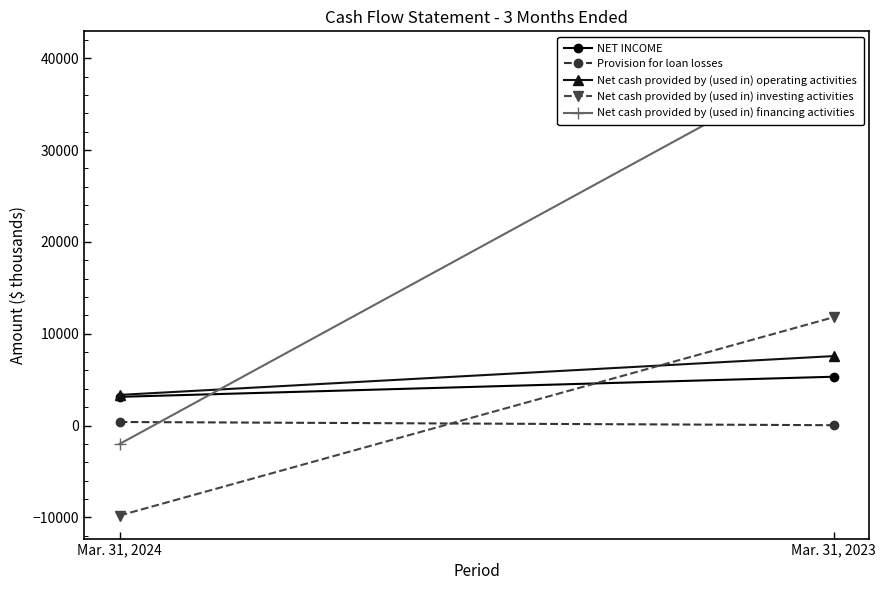

The value of Net cash provided by (used in) investing activities at Mar. 31, 2023 is 18594. True or false?

False